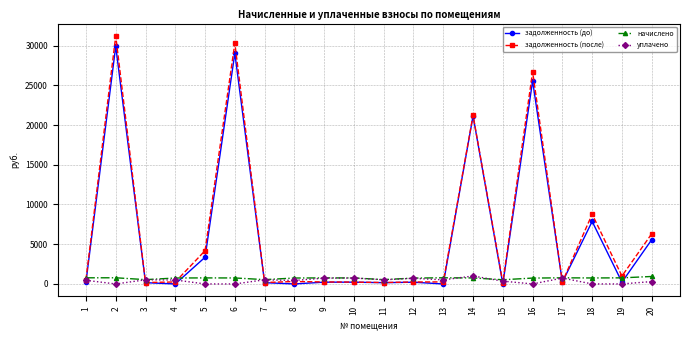

At which category does задолженность (до) reach its first local peak?

2